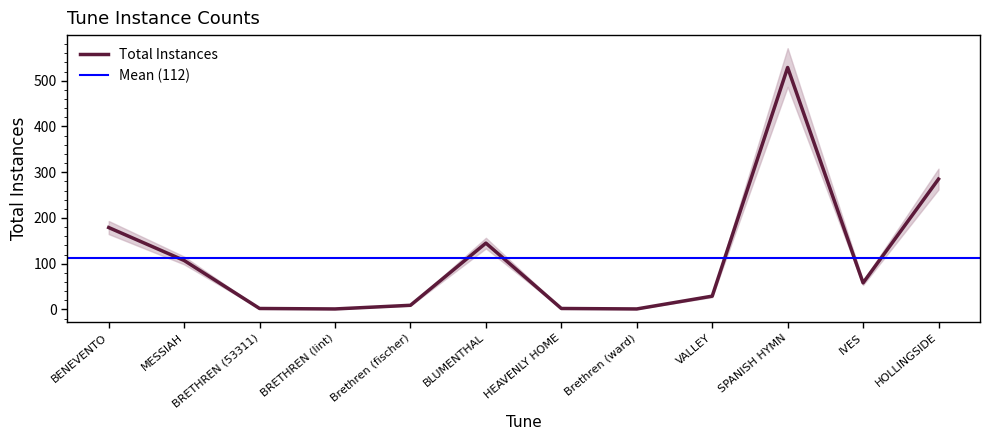

What is the difference between the maximum and second lowest values?

528